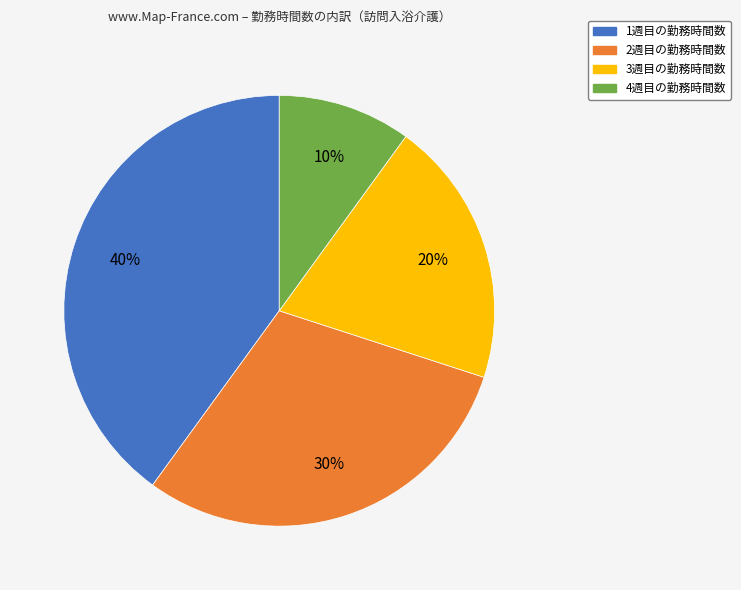

Is there a majority slice in this chart?

No